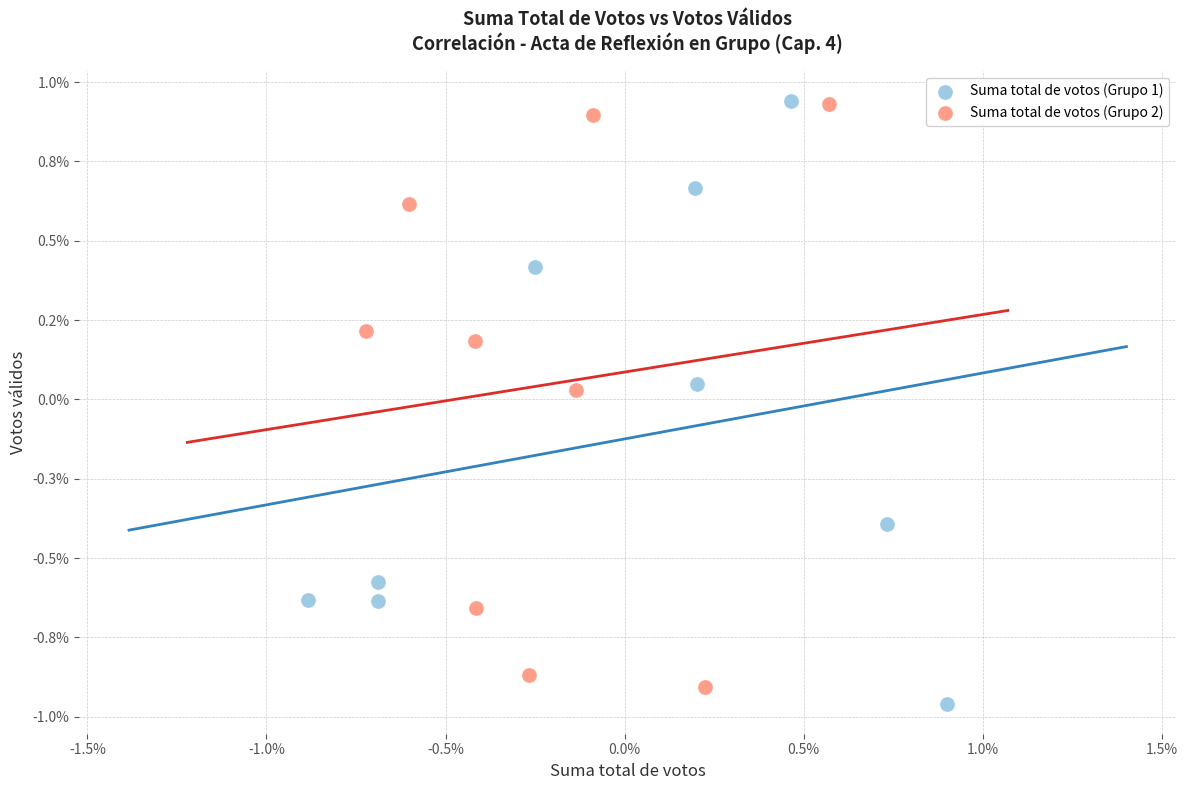

What are all the series names shown in the legend?

Suma total de votos (Grupo 1), Suma total de votos (Grupo 2)